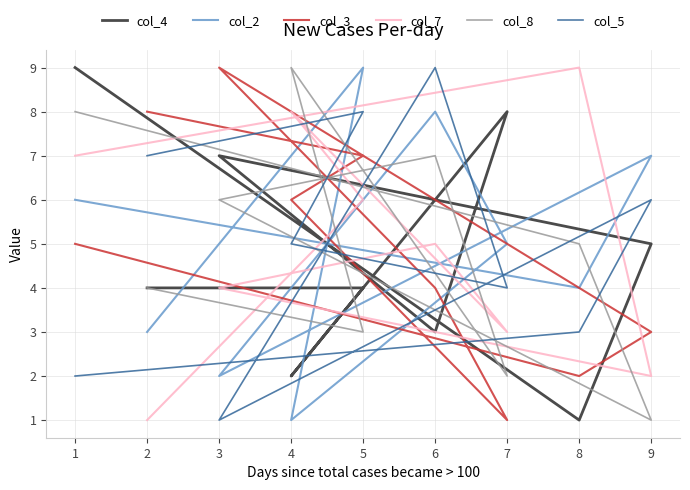

What are all the series names shown in the legend?

col_4, col_2, col_3, col_7, col_8, col_5